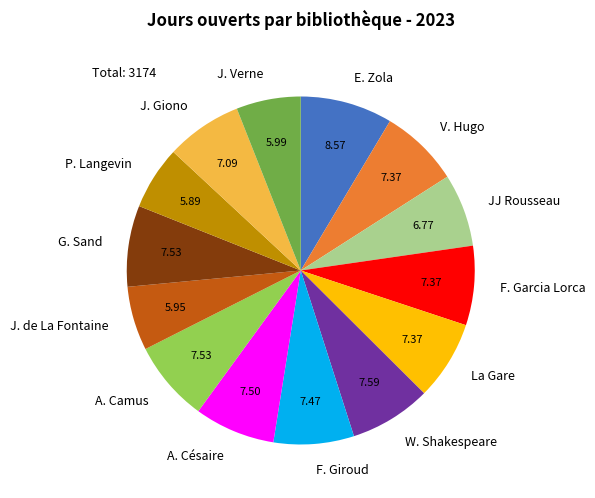

Is the sum of V. Hugo and J. Giono greater than half?

No